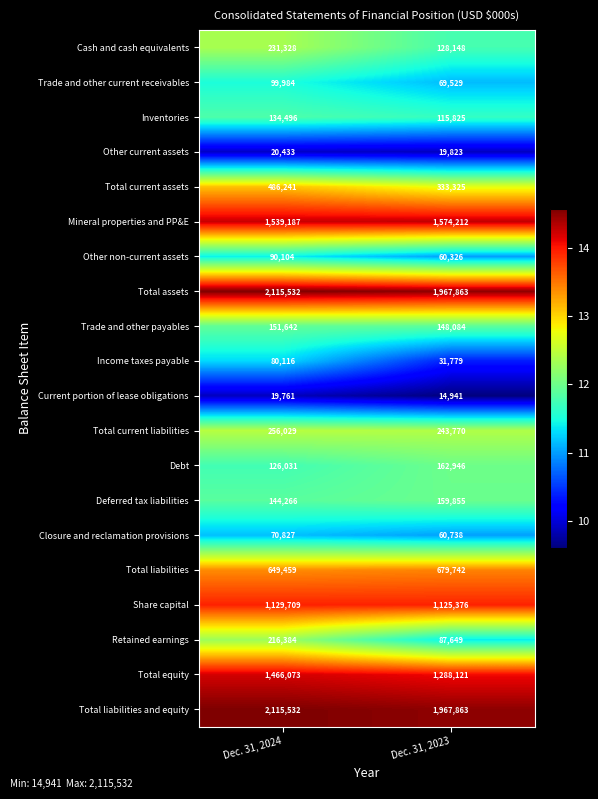

What is the lowest value of the Other current assets series?

19823